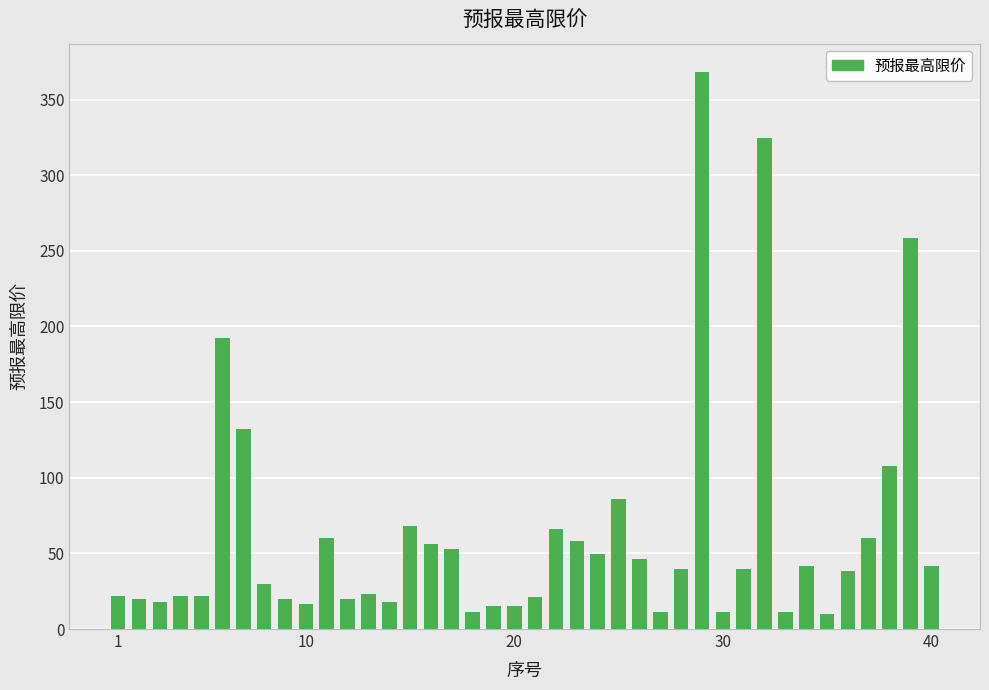

What is the value of the 32nd bar from the left?

324.5